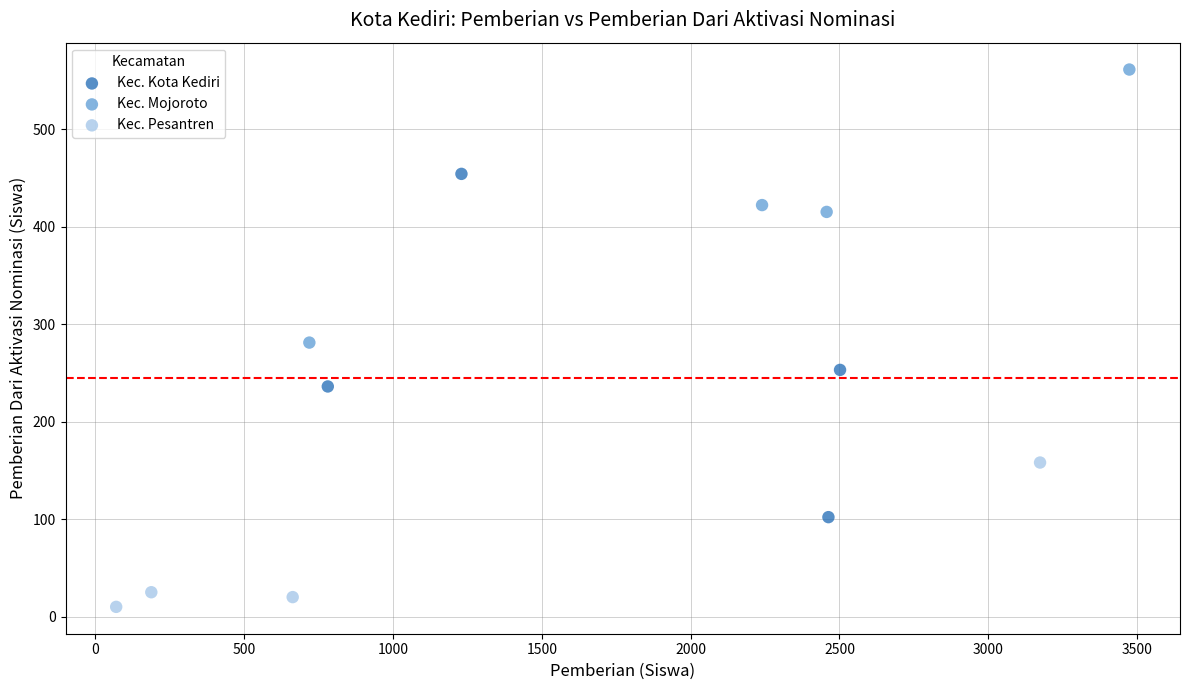

Which series has the largest Y range (max minus min)?

Kec. Kota Kediri